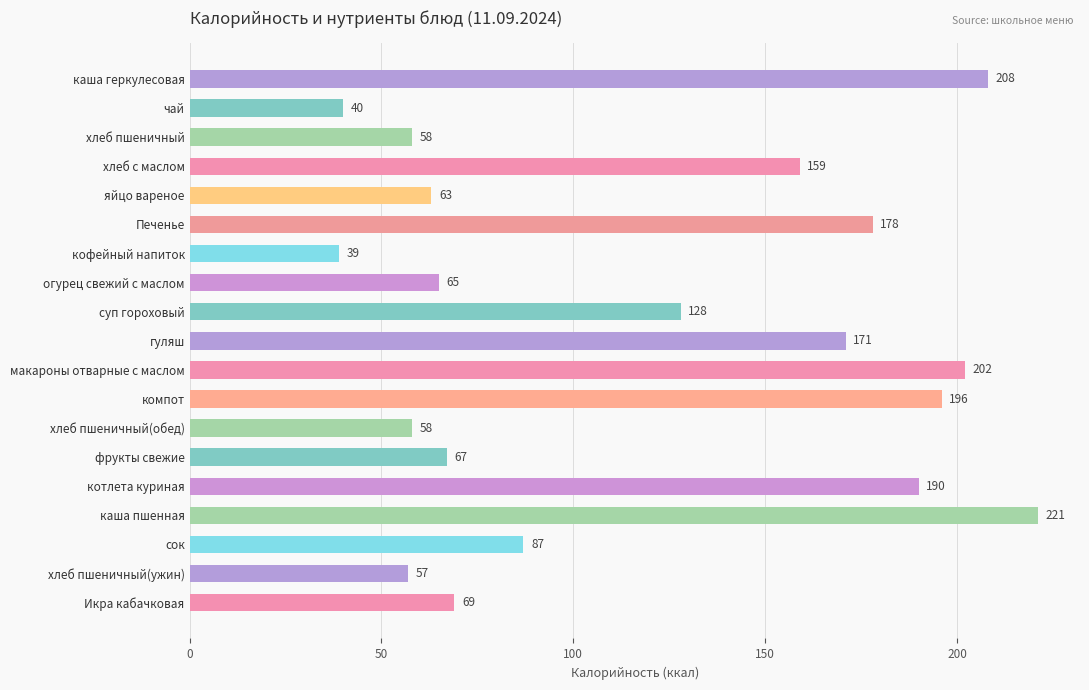

What position from the top is макароны отварные с маслом?

11